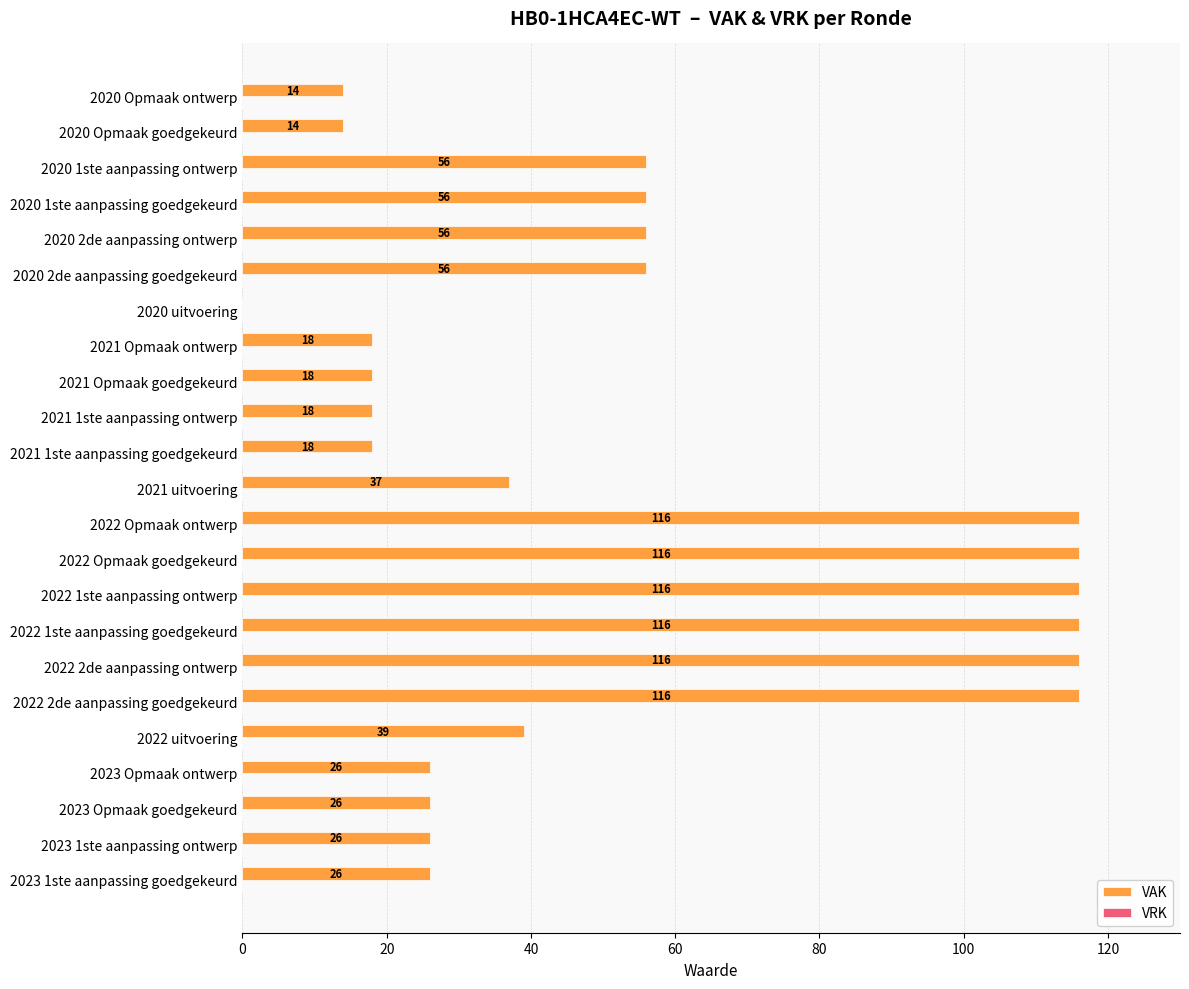

What is the maximum value shown in the chart?

116